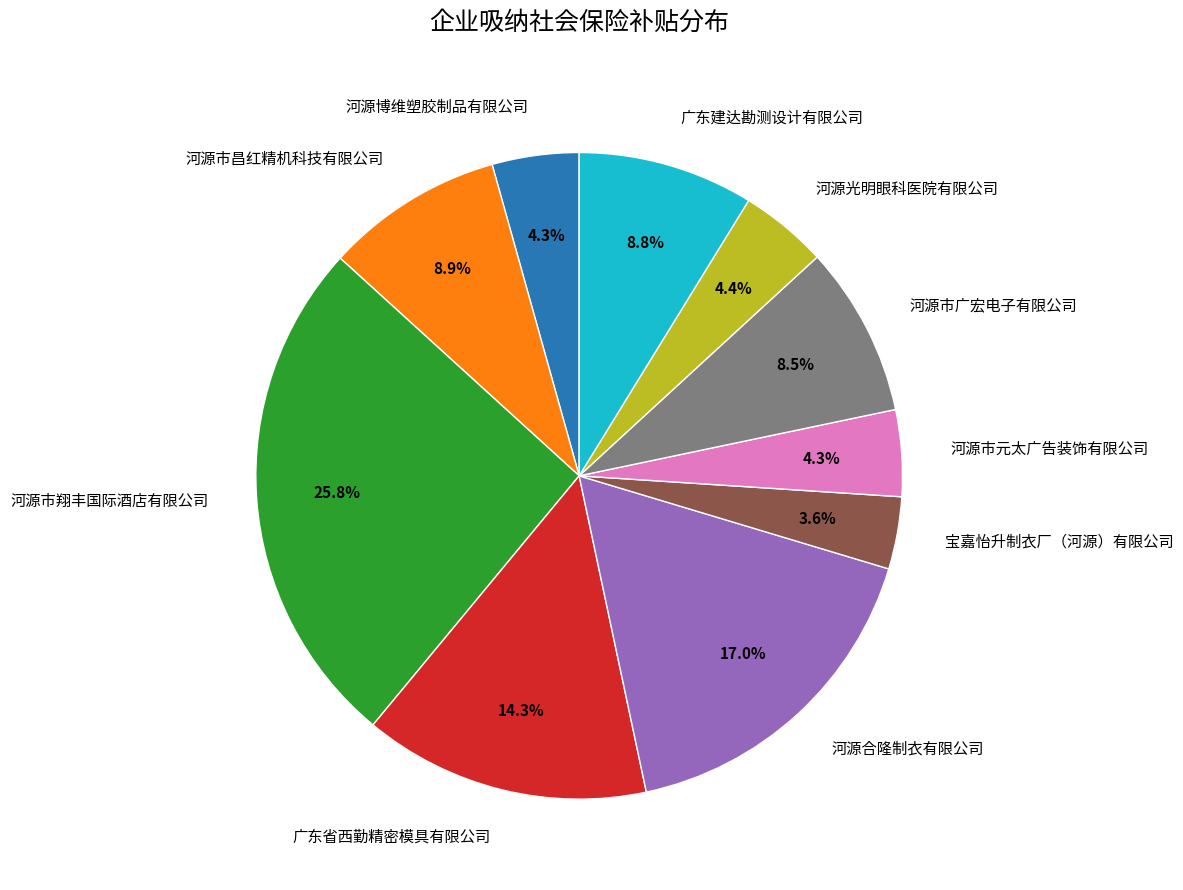

To the nearest percent, what is the combined percentage of 河源市昌红精机科技有限公司 and 广东建达勘测设计有限公司?

18%